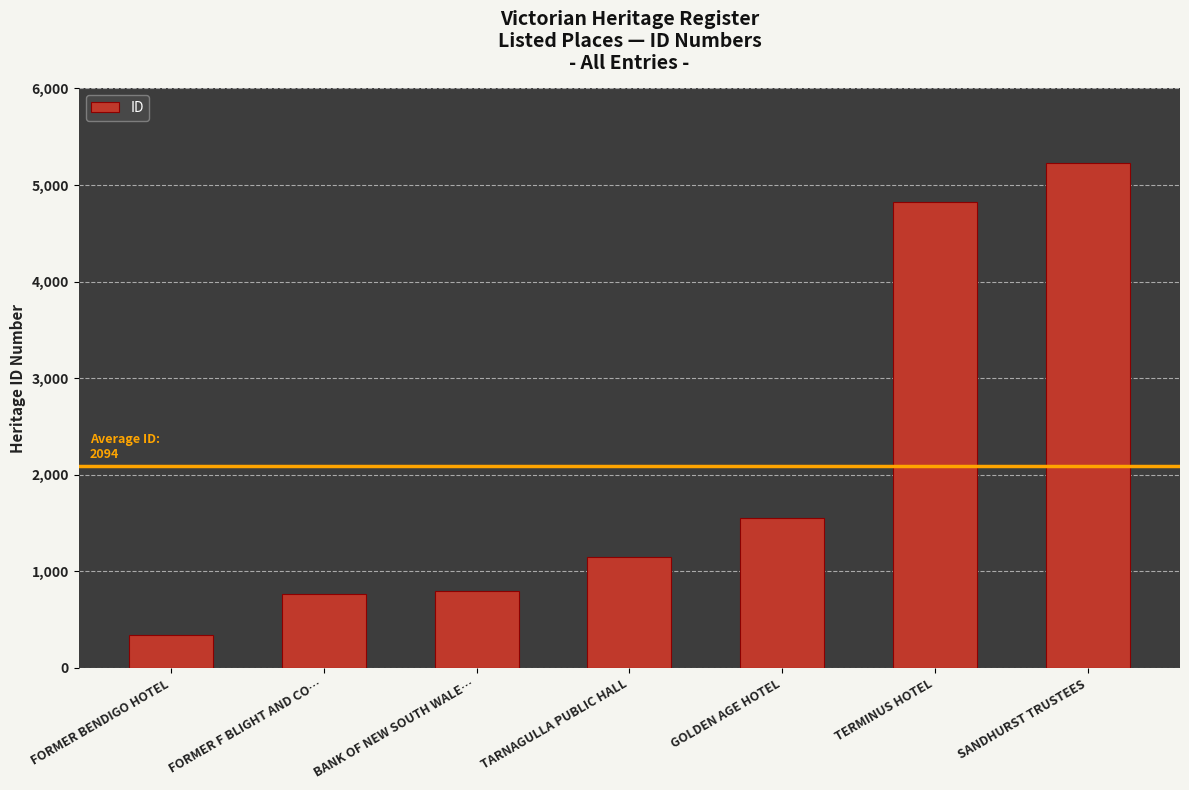

Read the value at SANDHURST TRUSTEES, to the nearest 50.

5250